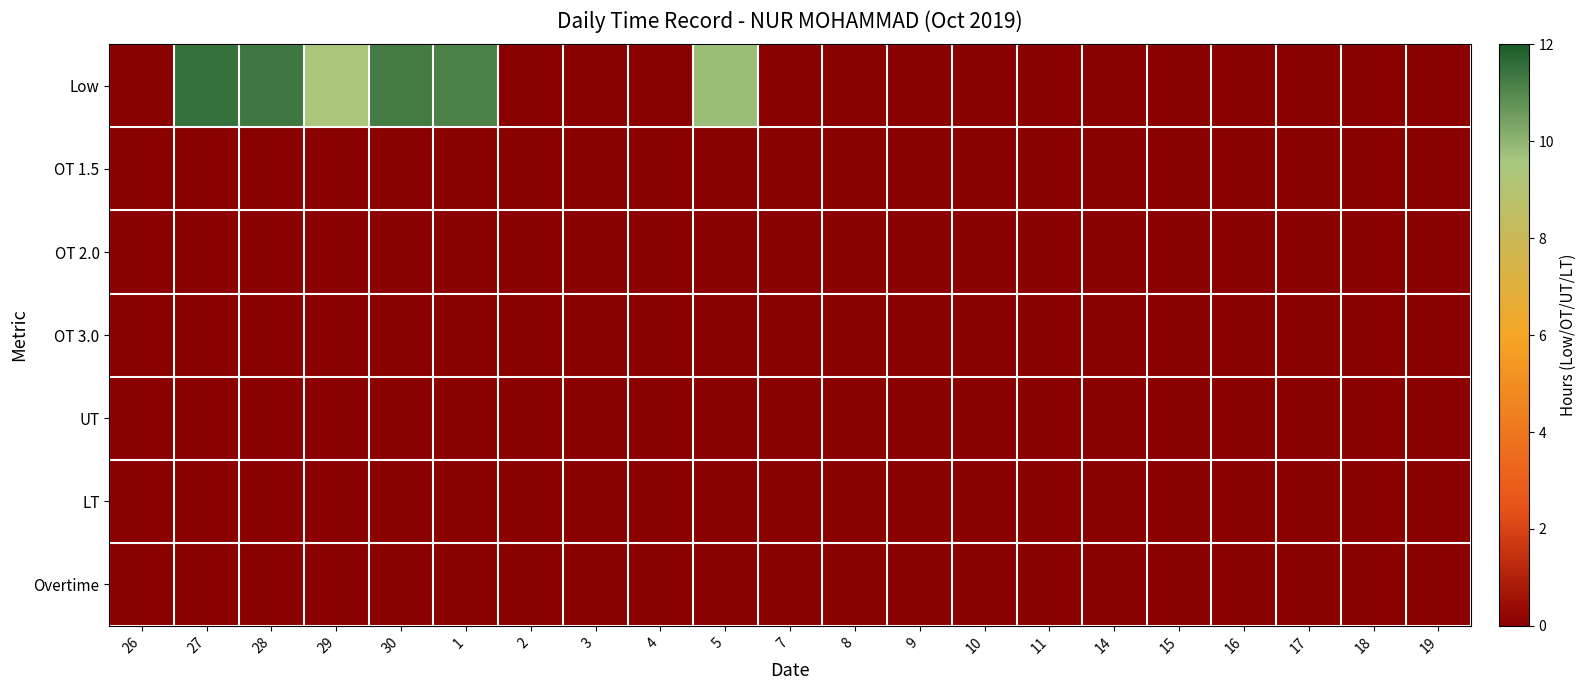

Rank the series by their maximum value, from highest to lowest.

Low, OT 1.5, OT 2.0, OT 3.0, UT, LT, Overtime